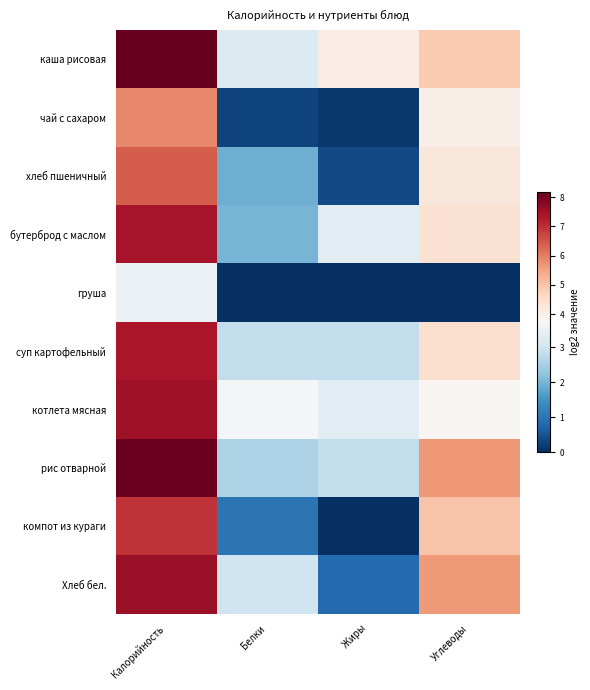

What is the spread (max minus min) of values at Углеводы?

5.7